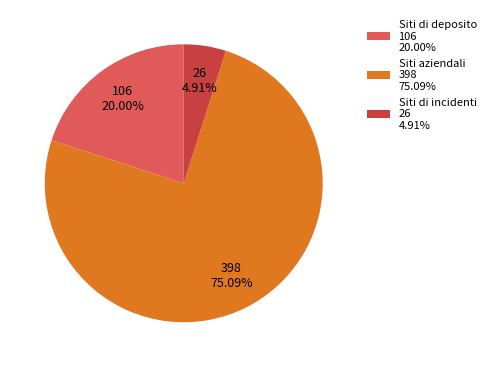

What percentage is NOT represented by Siti di incidenti?

95.1%